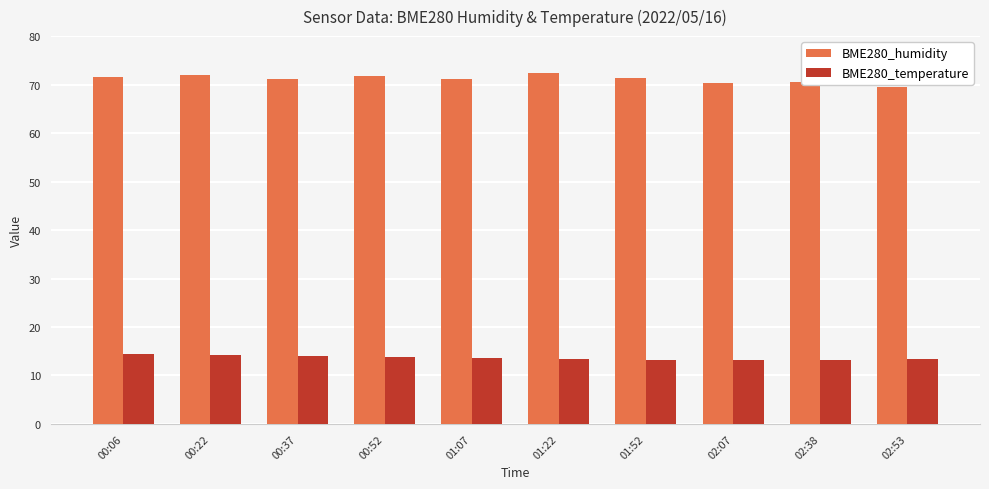

The value of BME280_humidity at 00:22 is 118.4. True or false?

False